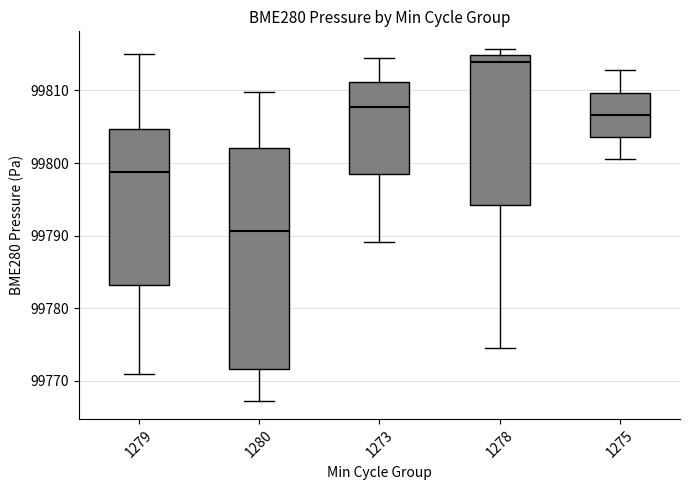

Reading left to right, read every box against the y-axis: the position of its median line, the range the box covers, and the ends of its whiskers. The values are not printed on the chart, so give them approximately, as read against the axis.

1279: median 99799, box 99783 to 99805, whiskers 99771 to 99815
1280: median 99791, box 99772 to 99802, whiskers 99767 to 99810
1273: median 99808, box 99798 to 99811, whiskers 99789 to 99815
1278: median 99814, box 99794 to 99815, whiskers 99775 to 99816
1275: median 99807, box 99804 to 99810, whiskers 99801 to 99813